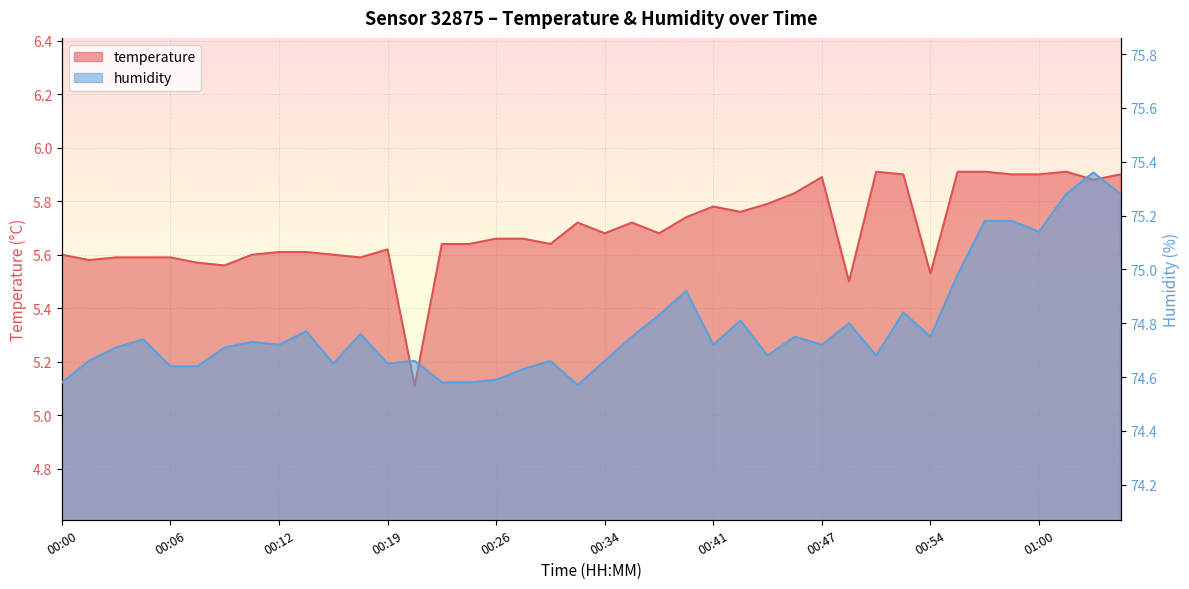

How many interior local valleys does the temperature series have?

11